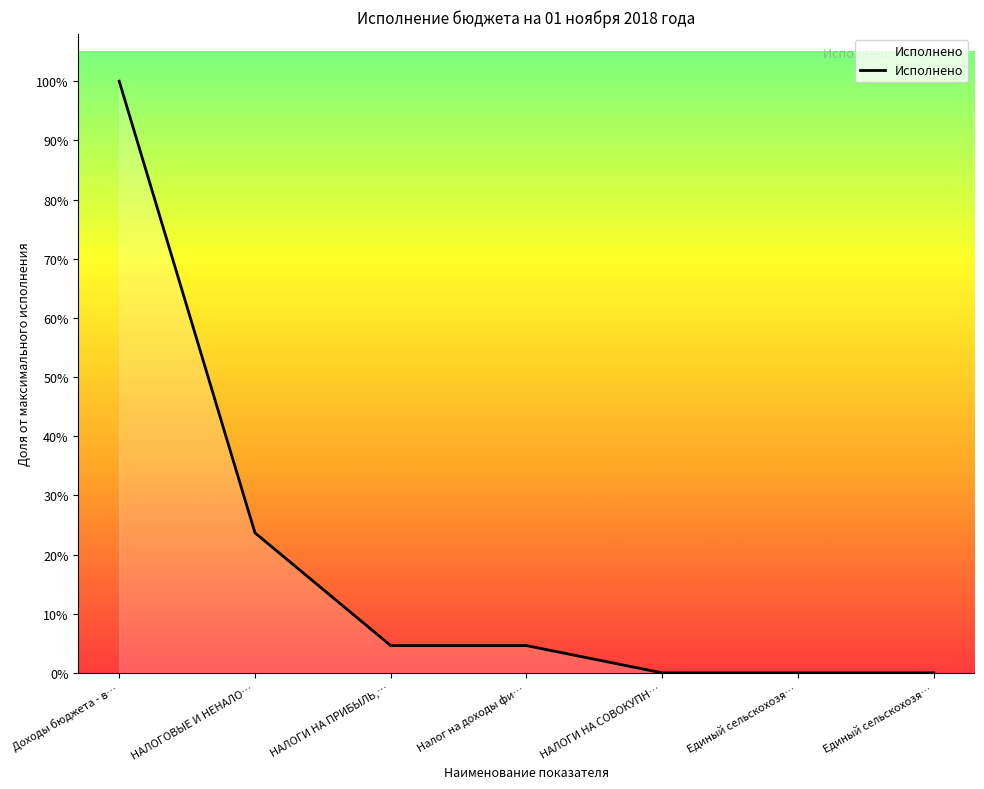

Read the value at Единый сельскохозя….

3557.0